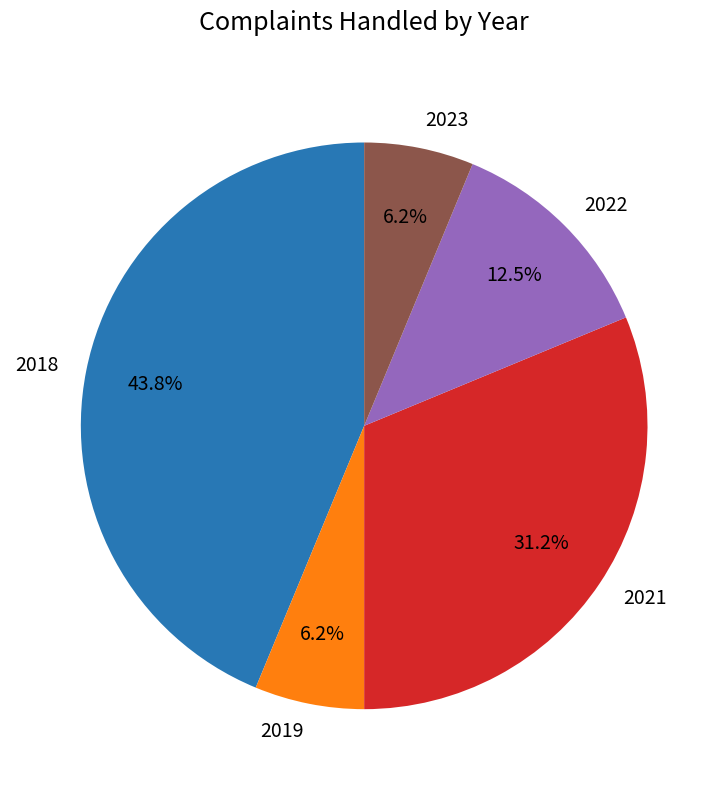

Which category has the biggest portion of the pie?

2018